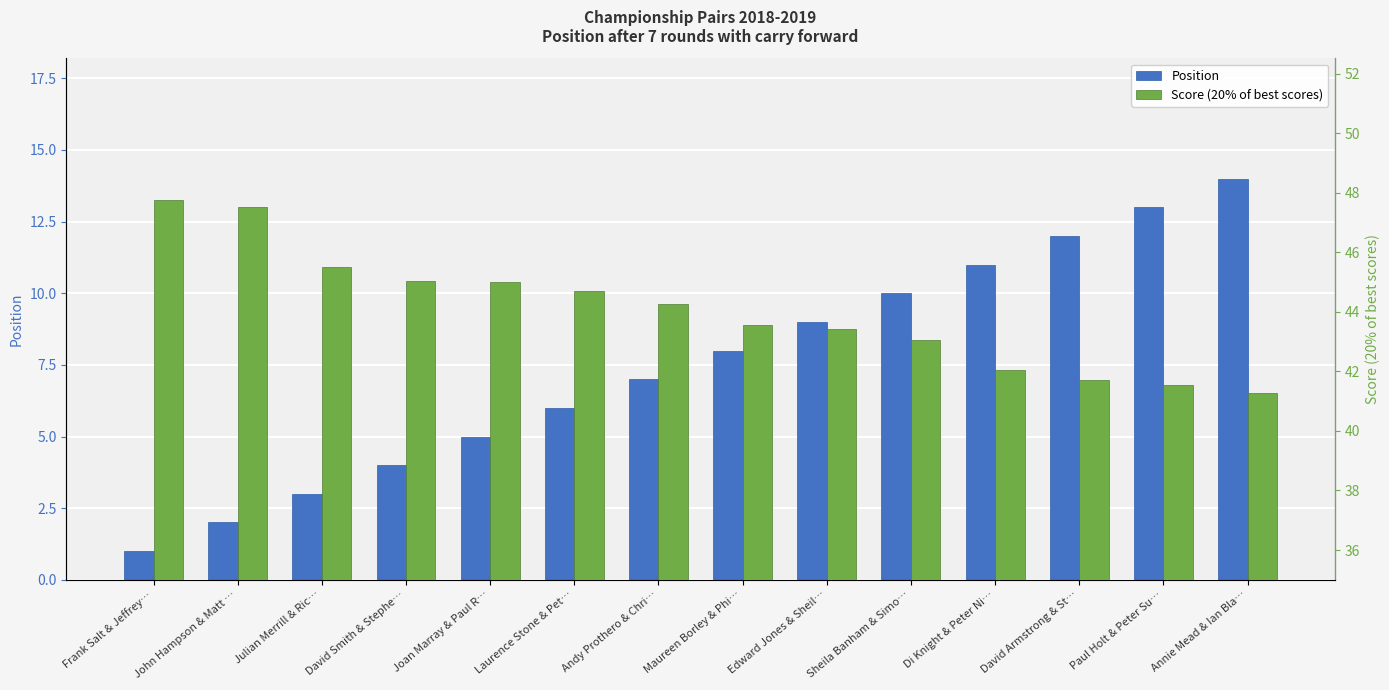

What is the sum of the Position values at David Armstrong & St… and Paul Holt & Peter Su…?

25.0